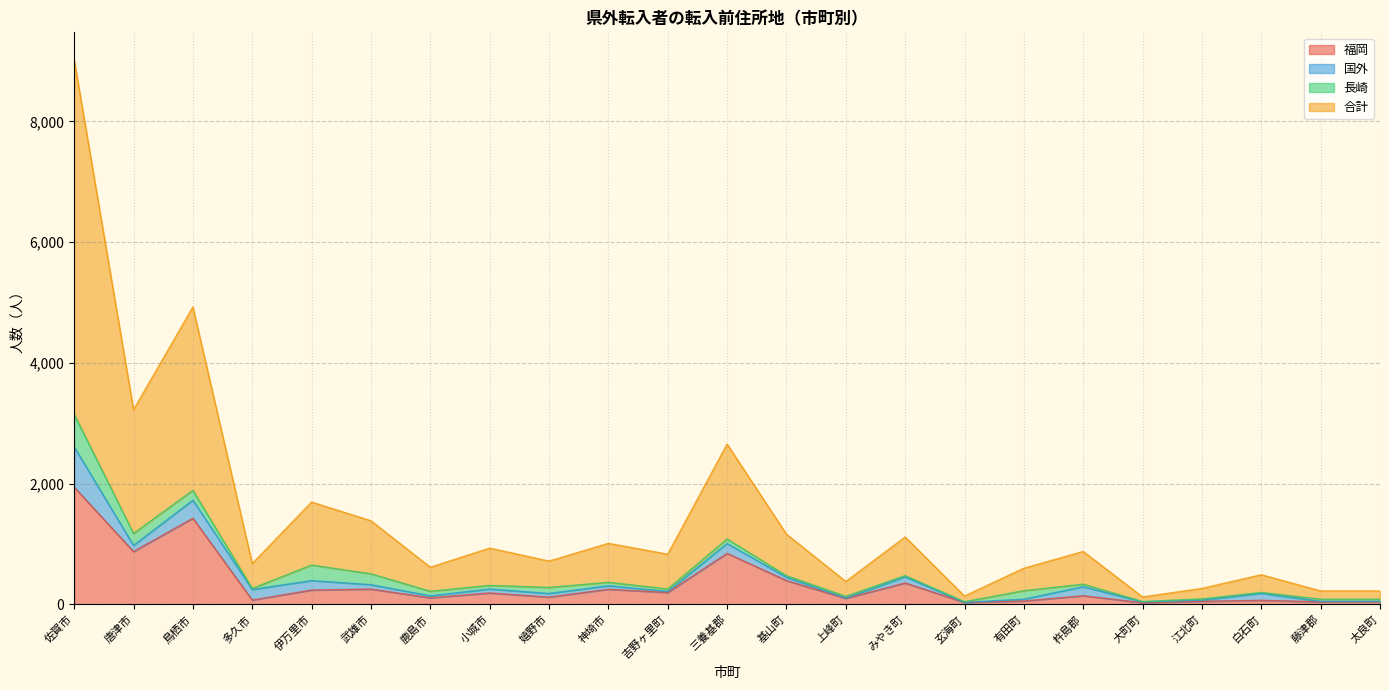

What are all the series names shown in the legend?

福岡, 国外, 長崎, 合計